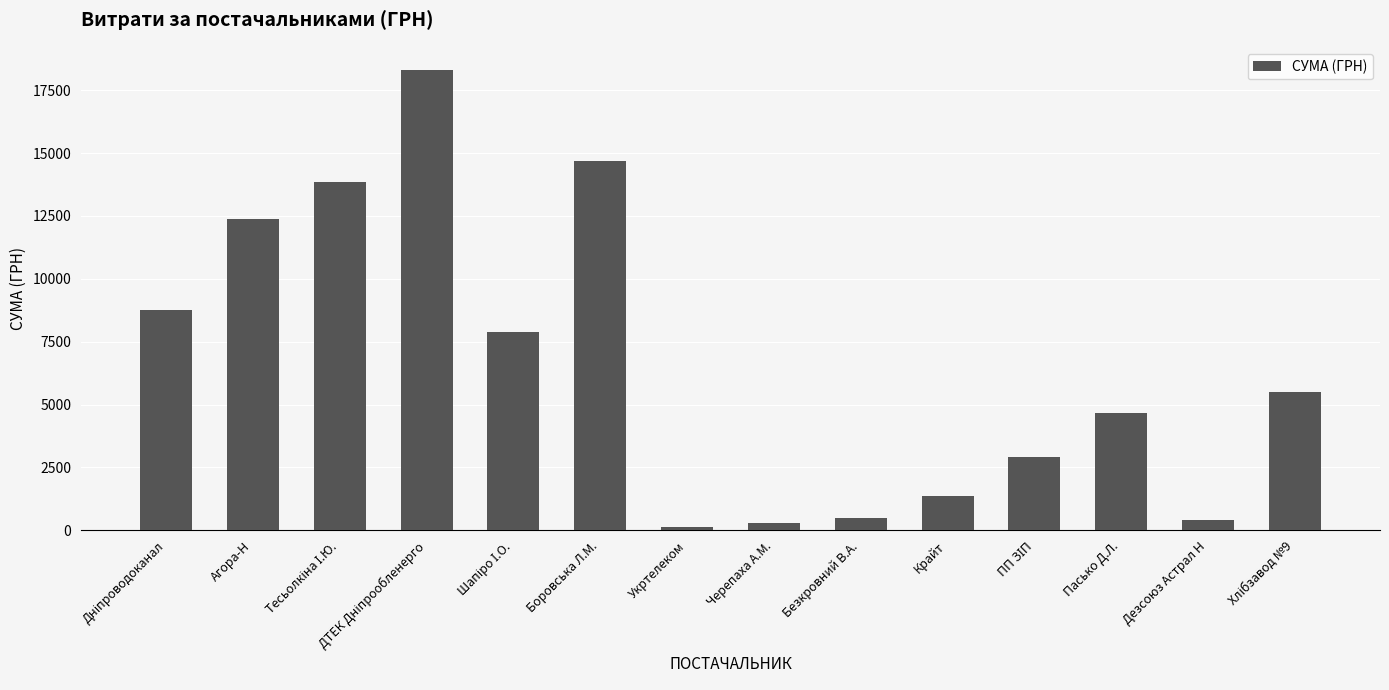

Reading right to left, what are all the values shown in this chart?

5500.0	388.0	4666.9	2915.5	1370.0	493.0	304.5	135.0	14688.8	7886.4	18309.5	13852.0	12395.0	8762.3